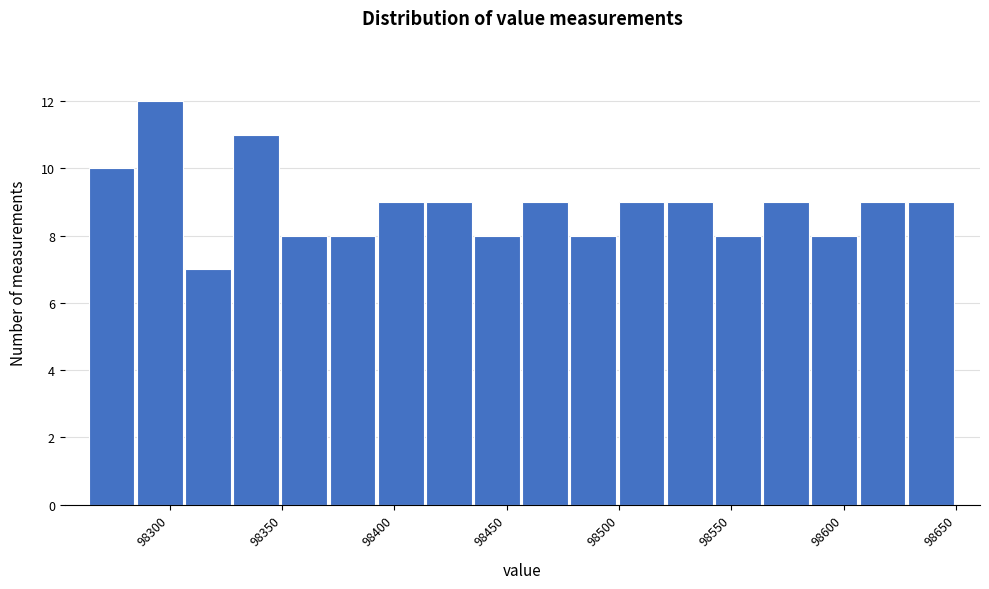

Reading left to right, transcribe this chart: for each bar, give the range it covers on the x-axis and its height. Neither the bar edges nor the heights are printed on the chart, so give them approximately, as read against the axes.

98265 to 98285: 10
98285 to 98305: 12
98305 to 98330: 7
98330 to 98350: 11
98350 to 98370: 8
98370 to 98395: 8
98395 to 98415: 9
98415 to 98435: 9
98435 to 98455: 8
98455 to 98480: 9
98480 to 98500: 8
98500 to 98520: 9
98520 to 98545: 9
98545 to 98565: 8
98565 to 98585: 9
98585 to 98605: 8
98605 to 98630: 9
98630 to 98650: 9